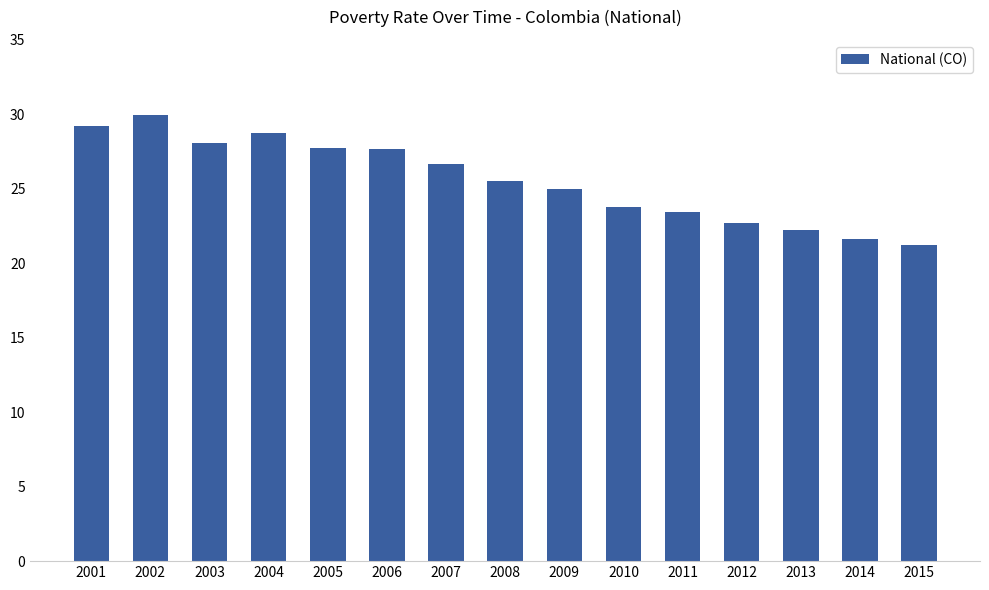

The chart shows a value of 40.9 at 2004. True or false?

False